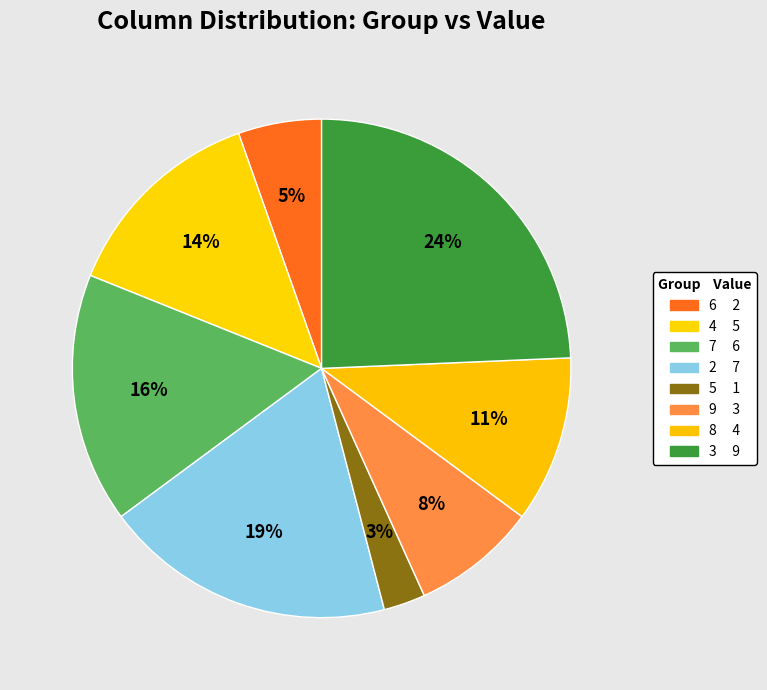

Count the number of slices in the pie.

8